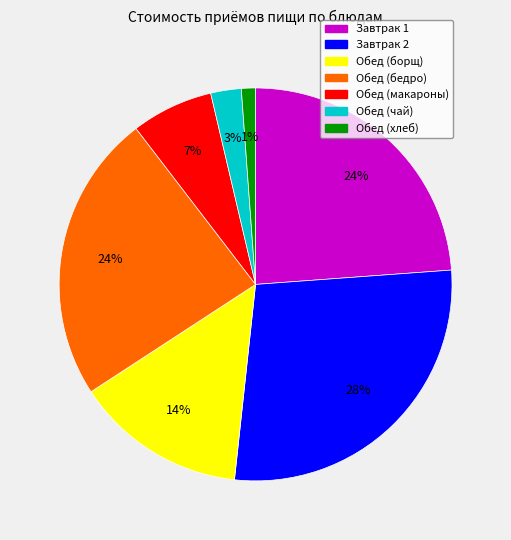

To the nearest percent, what is the difference between the largest and smallest slice percentages?

27%